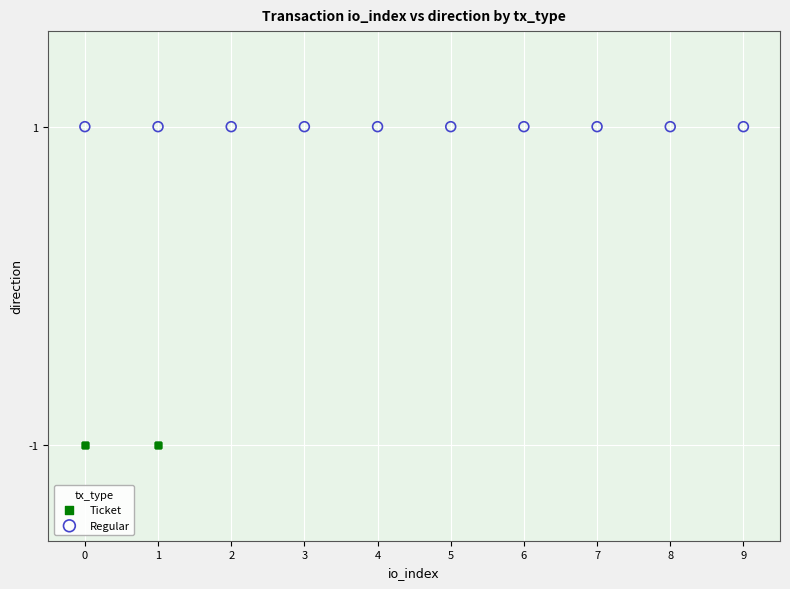

Which series contains the highest Y value?

Regular